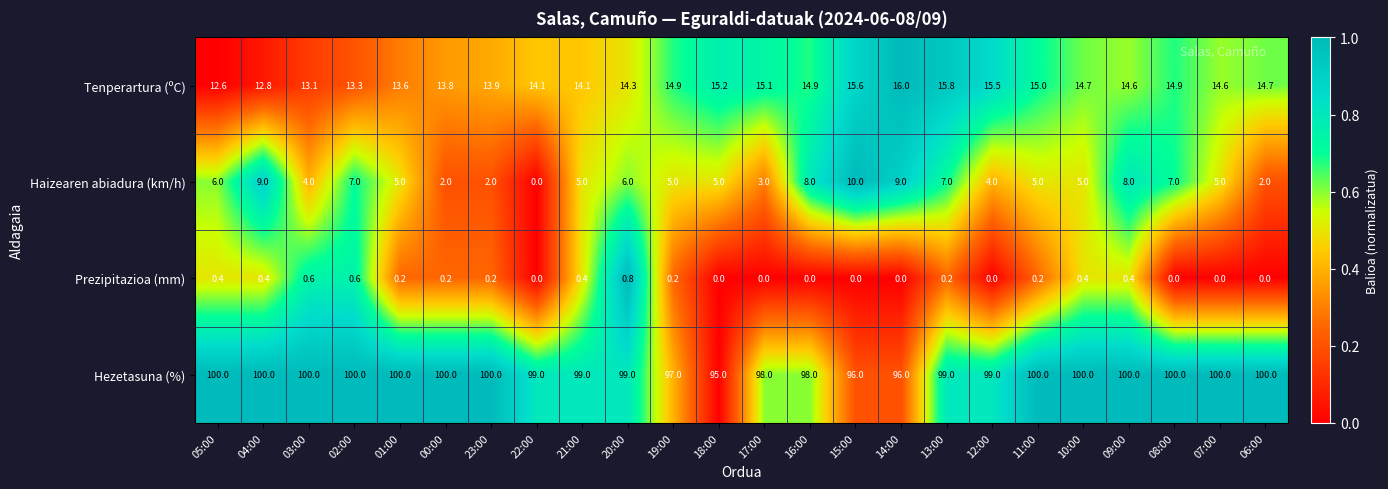

Read the Hezetasuna (%) value at 01:00.

100.0